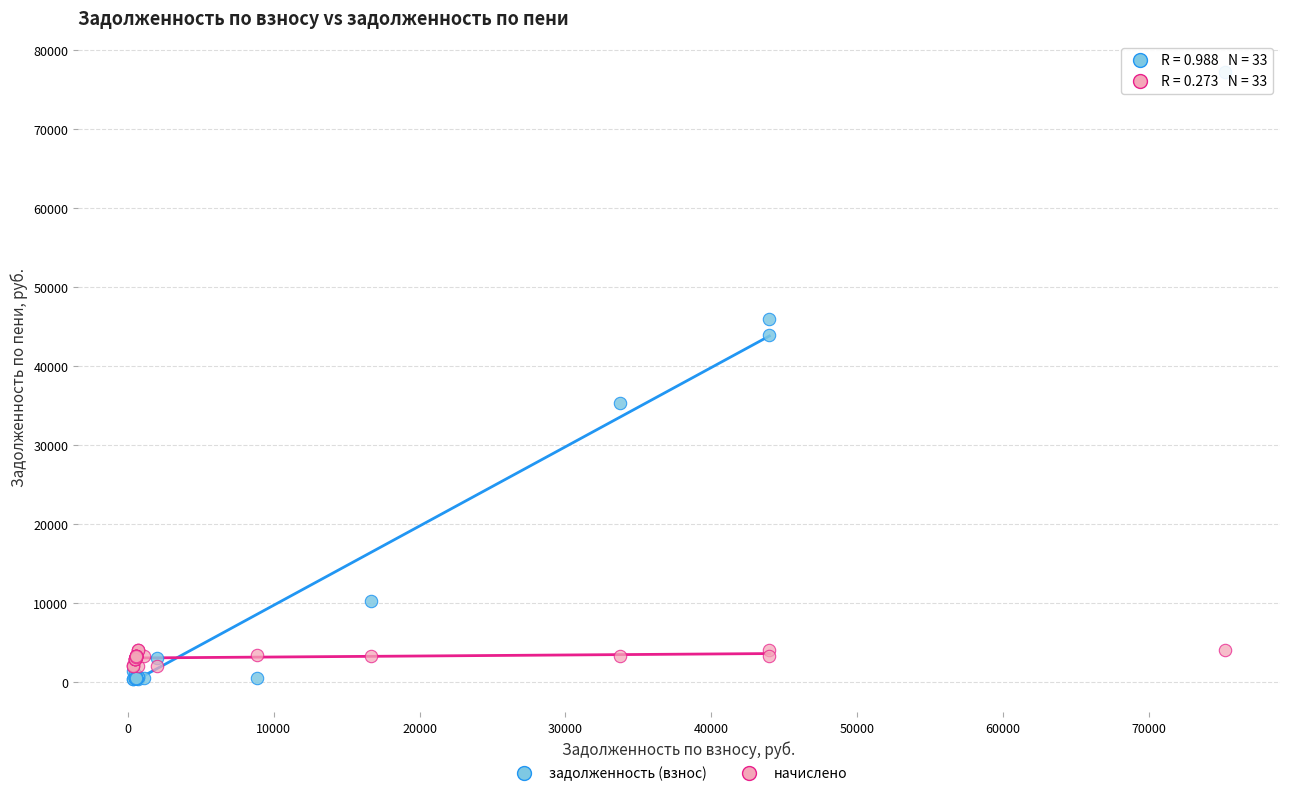

Across all series, what Y value is closest to 38811?

35361.6